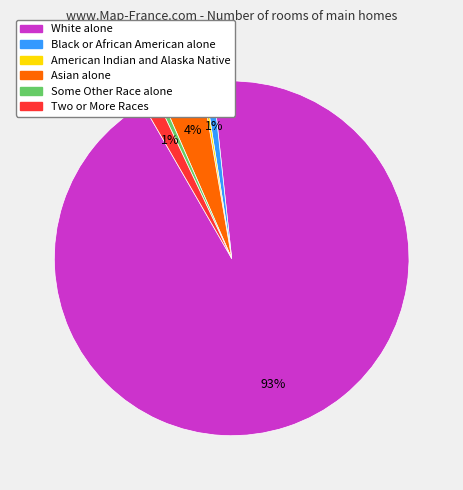

Which has a higher value, Some Other Race alone or White alone?

White alone